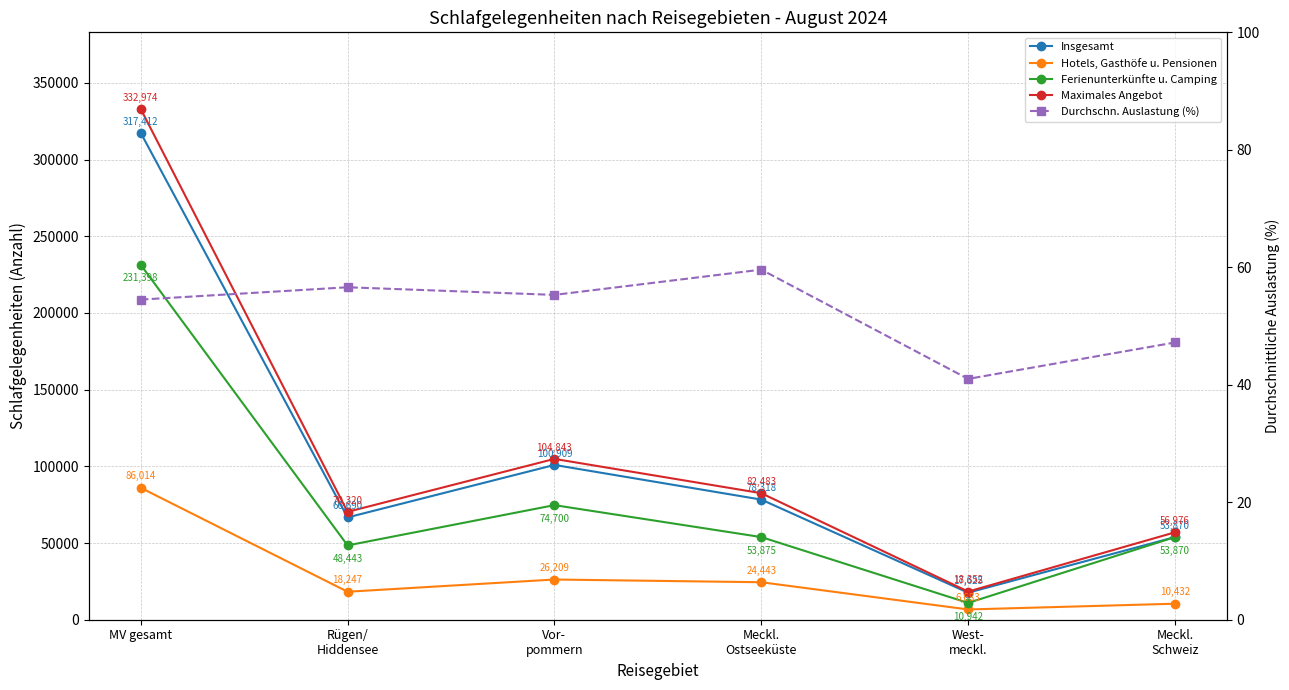

Rank the series at Rügen/
Hiddensee from highest to lowest value.

Maximales Angebot, Insgesamt, Ferienunterkünfte u. Camping, Hotels, Gasthöfe u. Pensionen, Durchschn. Auslastung (%)